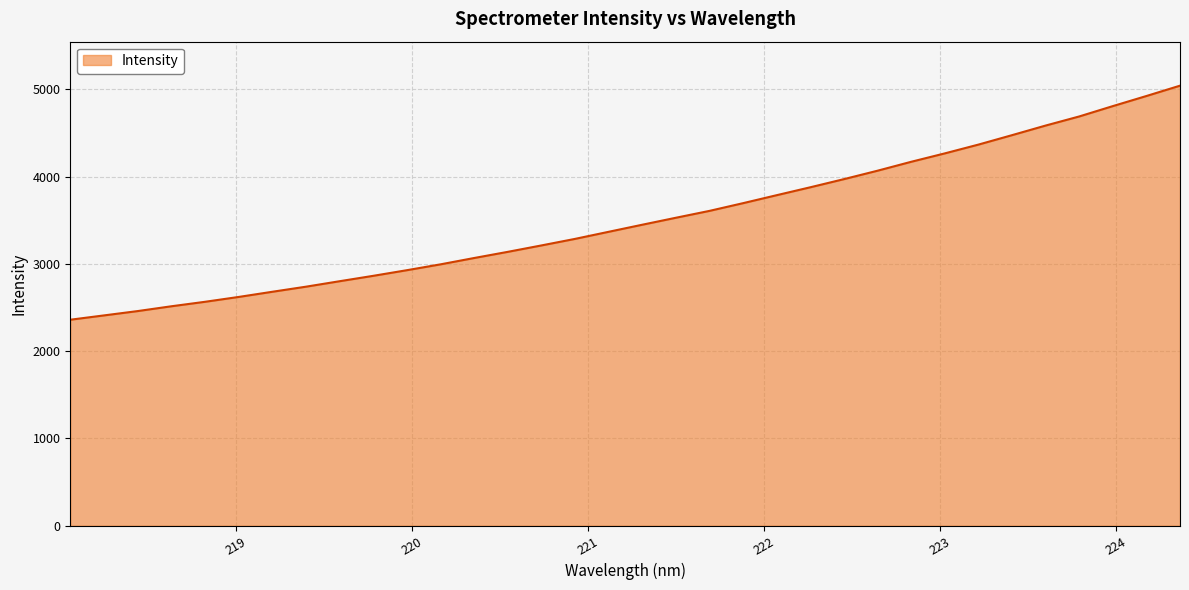

What is the minimum value shown in the chart?

2360.8